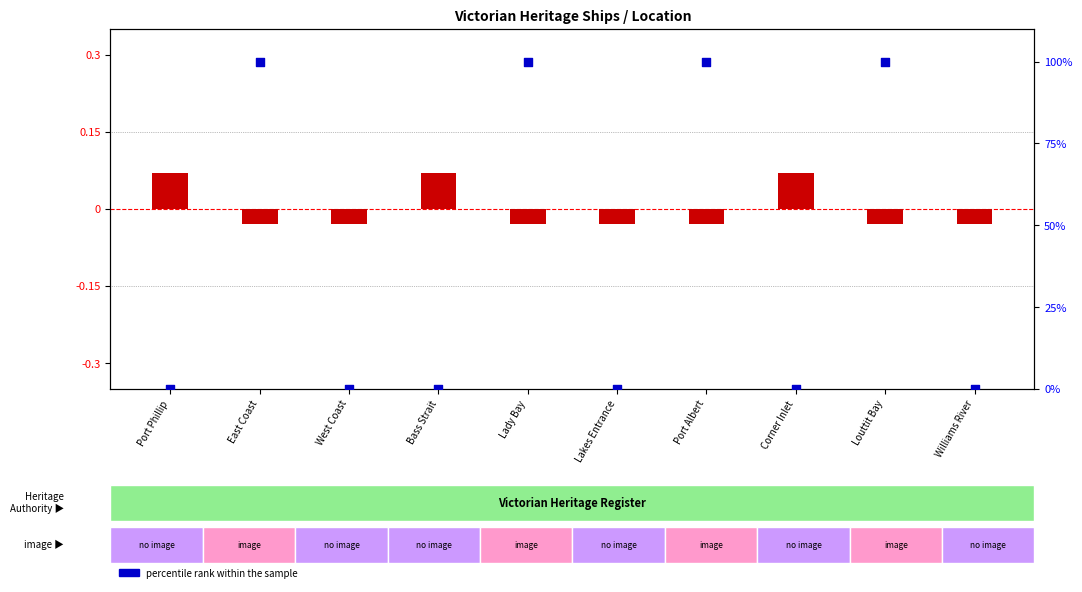

At how many categories does at least one series exceed 34?

4